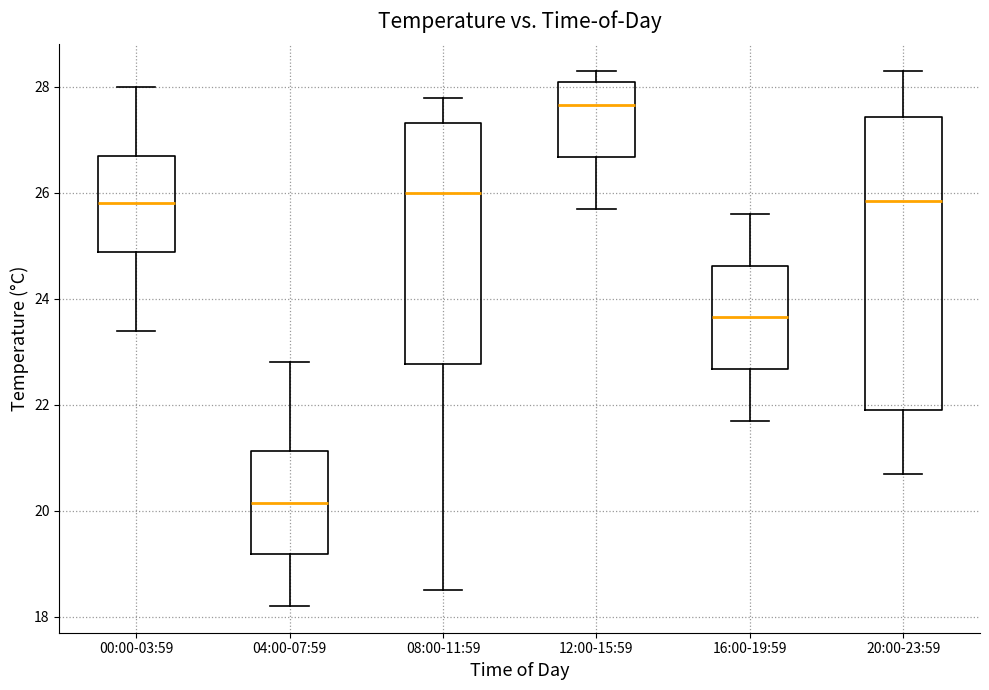

Reading left to right, transcribe this box plot: for each box, give where its median line is, the range the box spans, and where its two whiskers end, as read against the y-axis. The values are not printed on the chart, so give them approximately, as read against the axis.

00:00-03:59: median 25.8, box 24.8 to 26.8, whiskers 23.4 to 28.0
04:00-07:59: median 20.2, box 19.2 to 21.2, whiskers 18.2 to 22.8
08:00-11:59: median 26.0, box 22.8 to 27.4, whiskers 18.6 to 27.8
12:00-15:59: median 27.6, box 26.6 to 28.2, whiskers 25.8 to 28.4
16:00-19:59: median 23.6, box 22.6 to 24.6, whiskers 21.8 to 25.6
20:00-23:59: median 25.8, box 22.0 to 27.4, whiskers 20.8 to 28.4